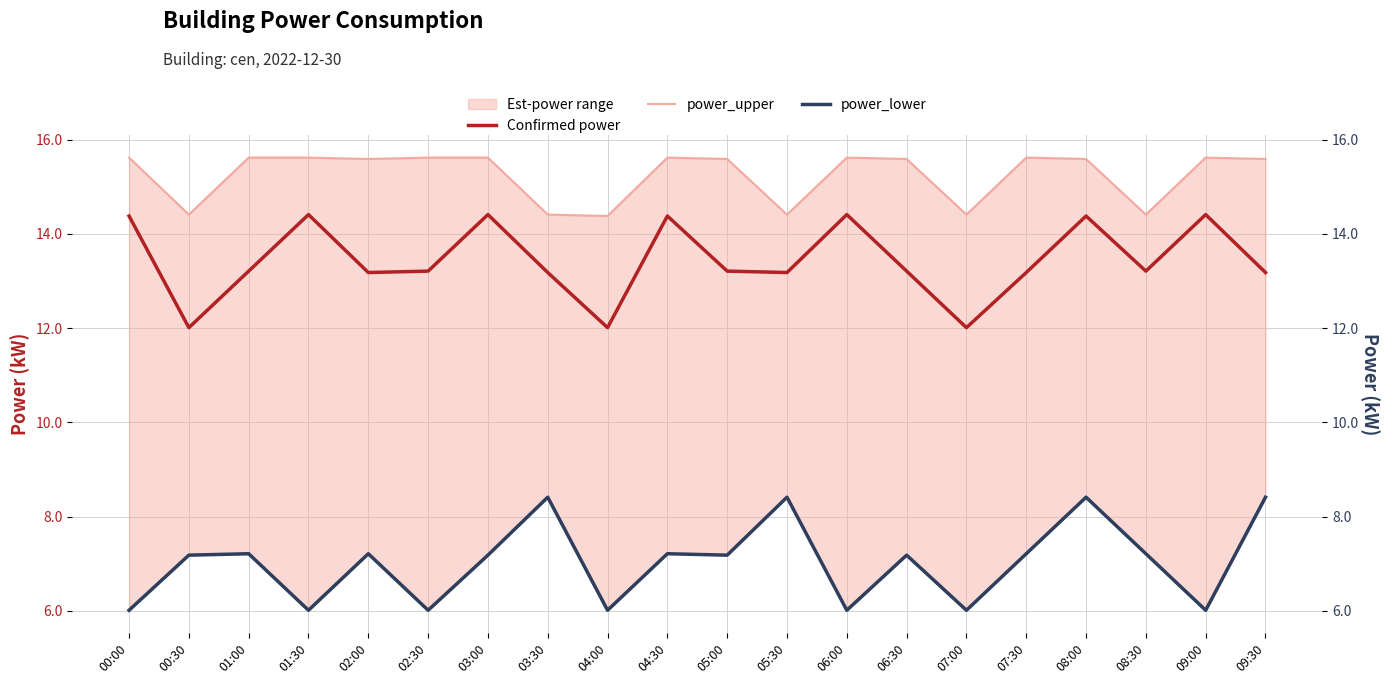

What value does the power_upper series have at 03:30?

14.4